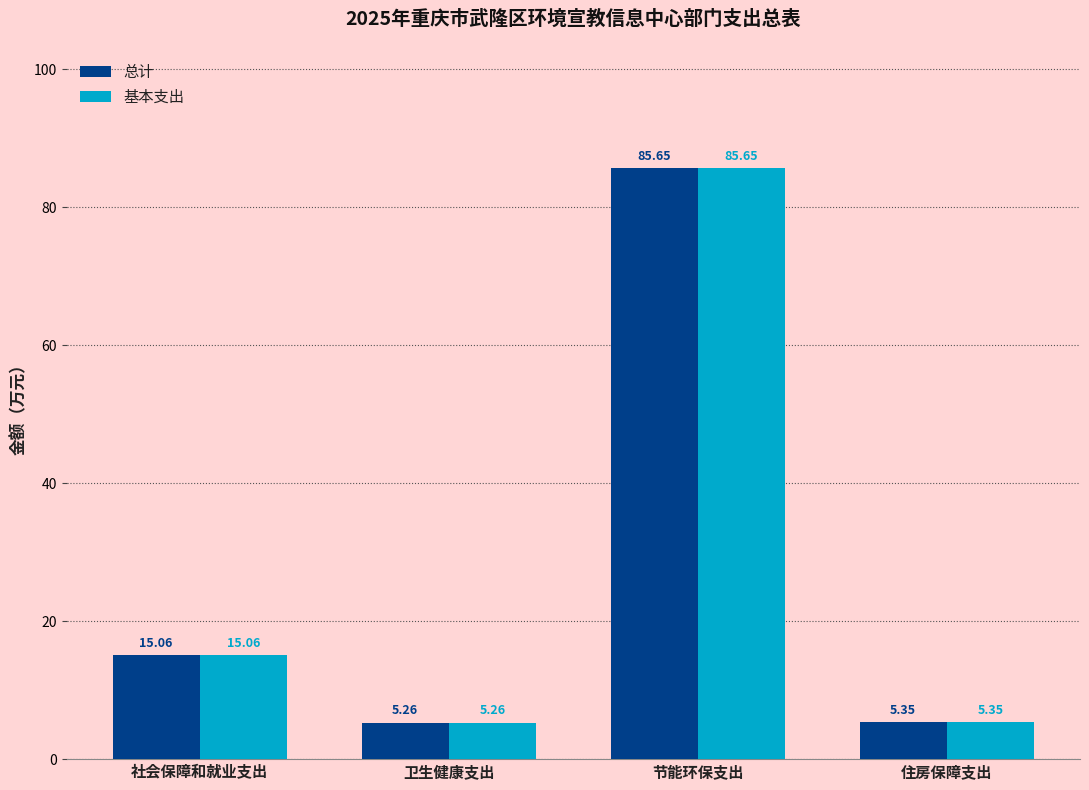

What is the total value across all series at 住房保障支出?

10.7